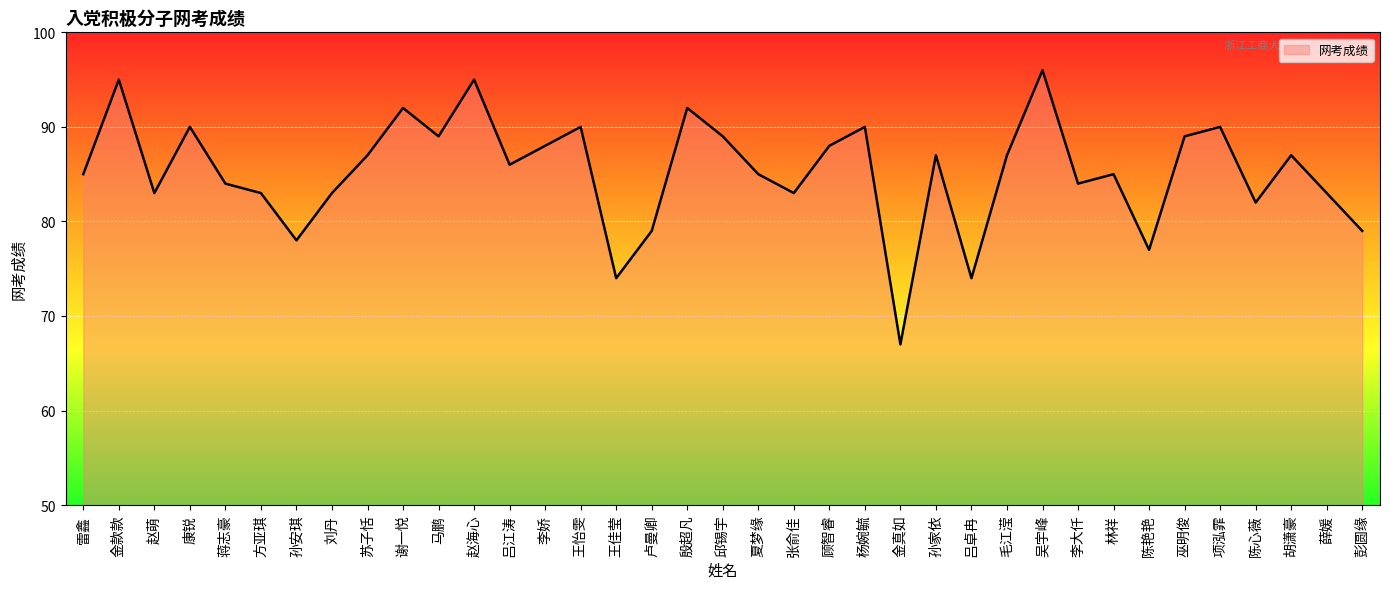

What position from the right is 马鹏?

27